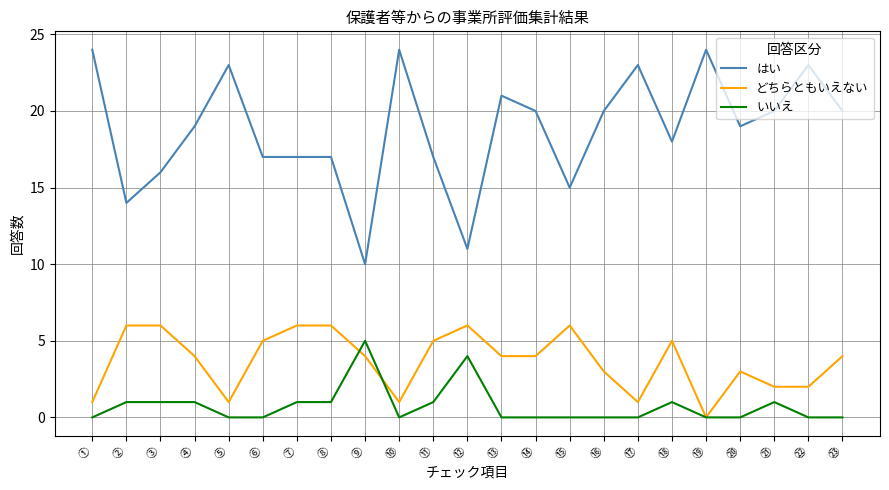

Which series has the largest range (max minus min)?

はい